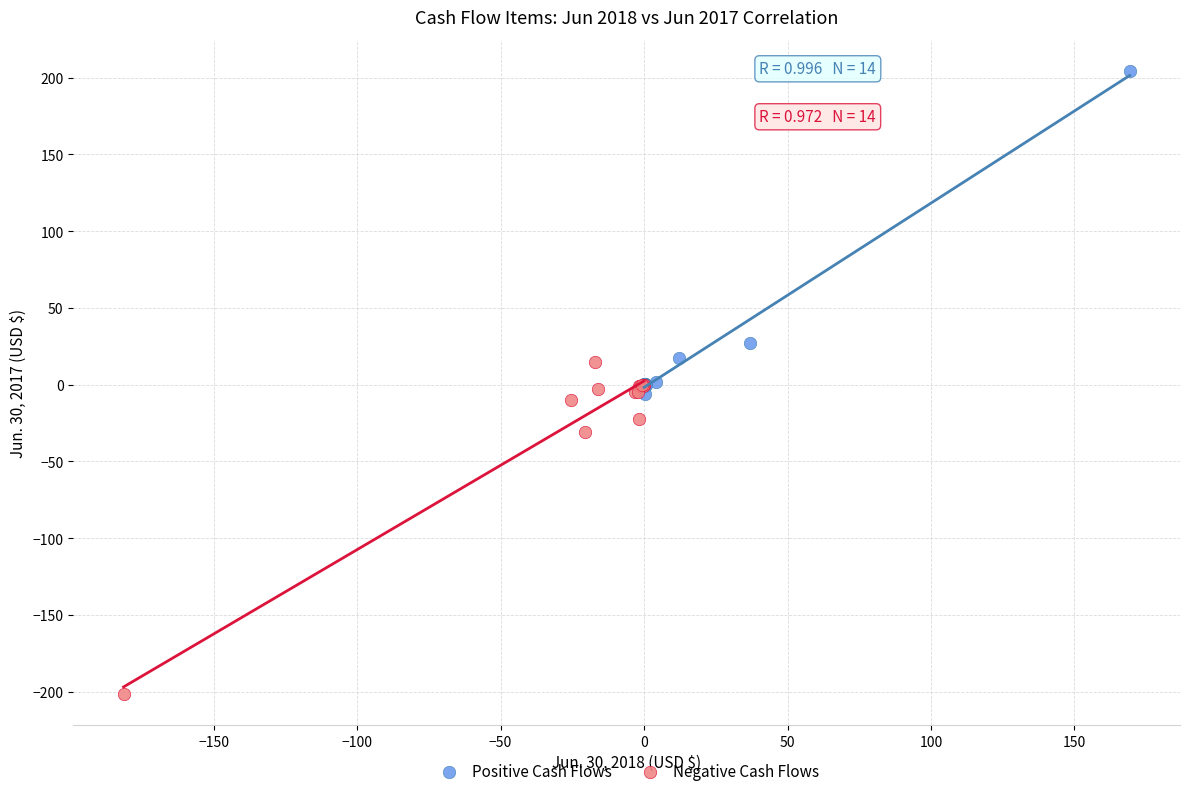

Which series contains the lowest Y value?

Negative Cash Flows